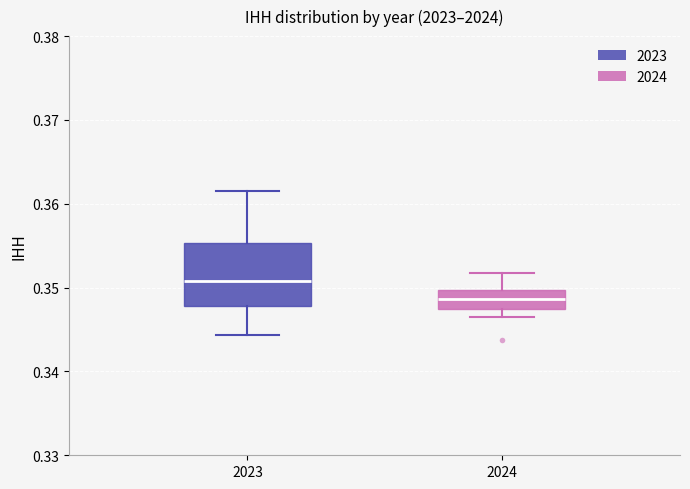

Where does the median line of the box at x = 2023 sit on the y-axis? The values are not printed on the chart, so give them approximately, as read against the axis.

0.351